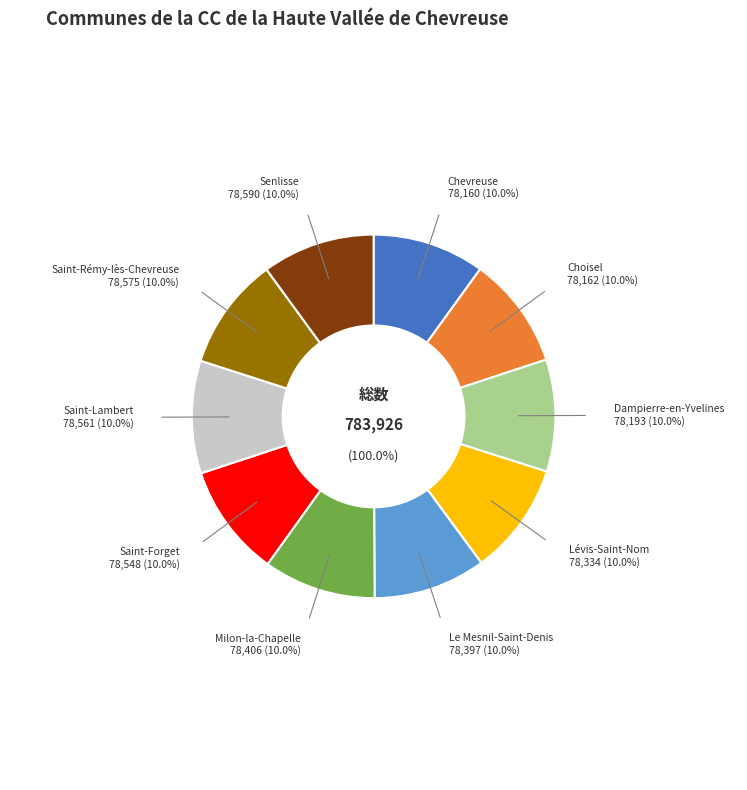

To the nearest percent, what portion does Senlisse represent?

10%